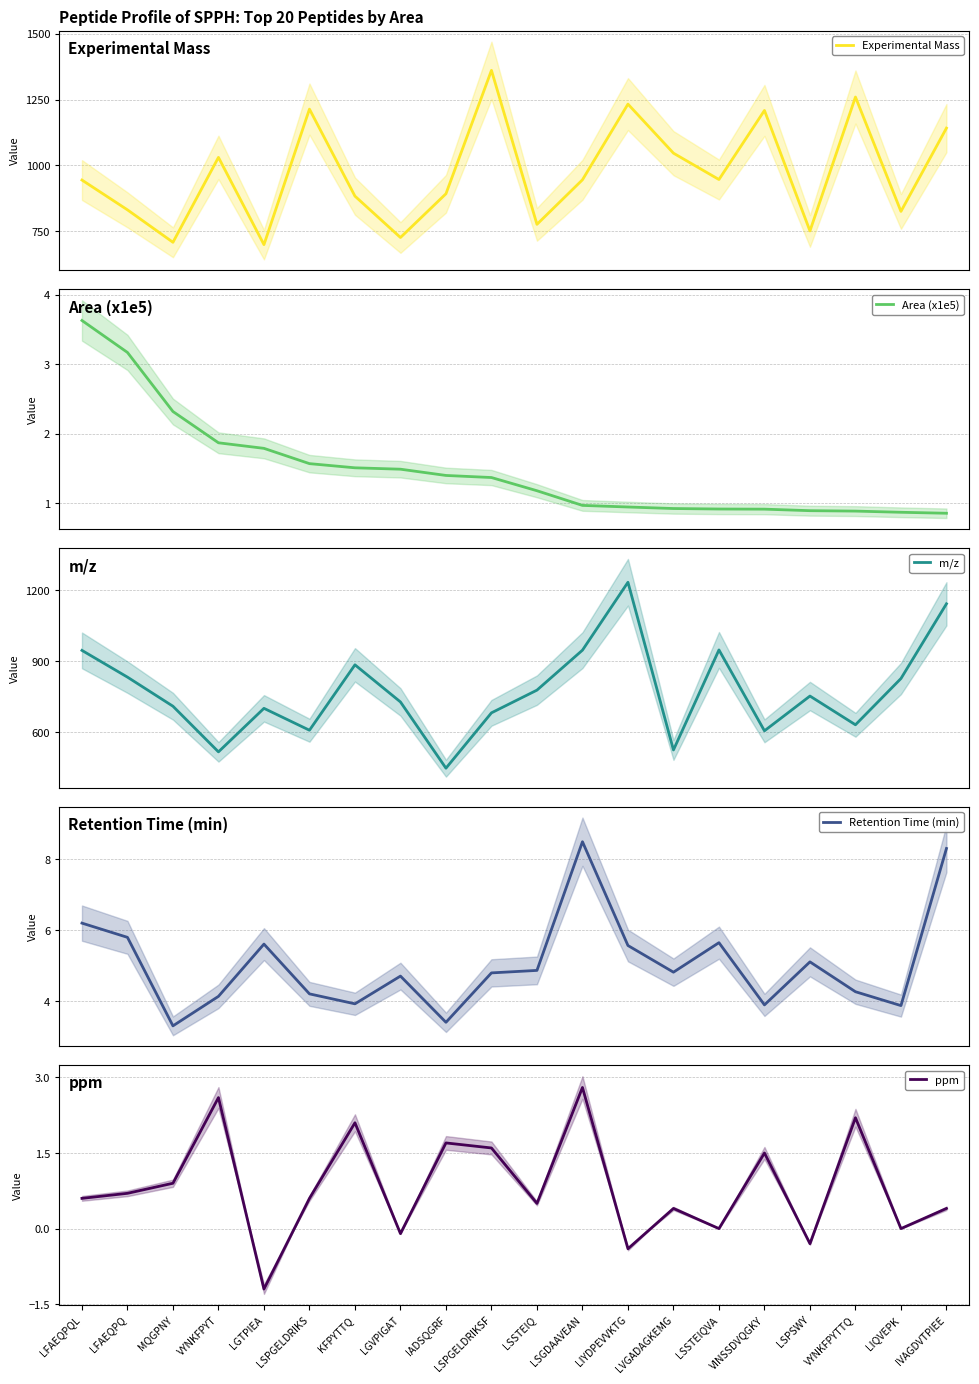

What is the value of the ppm point at the 20th from the left?

0.4